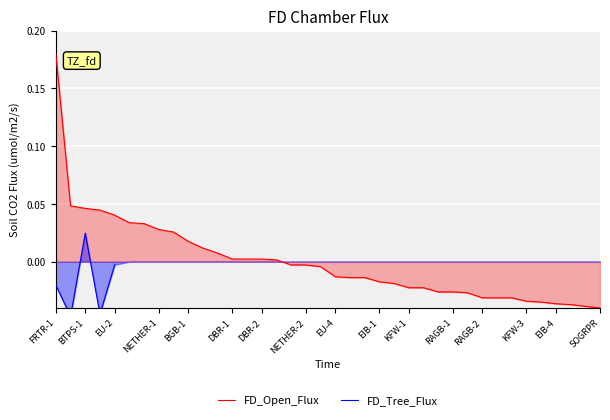

Which category has the highest value in the FD_Open_Flux series?

FRTR-1